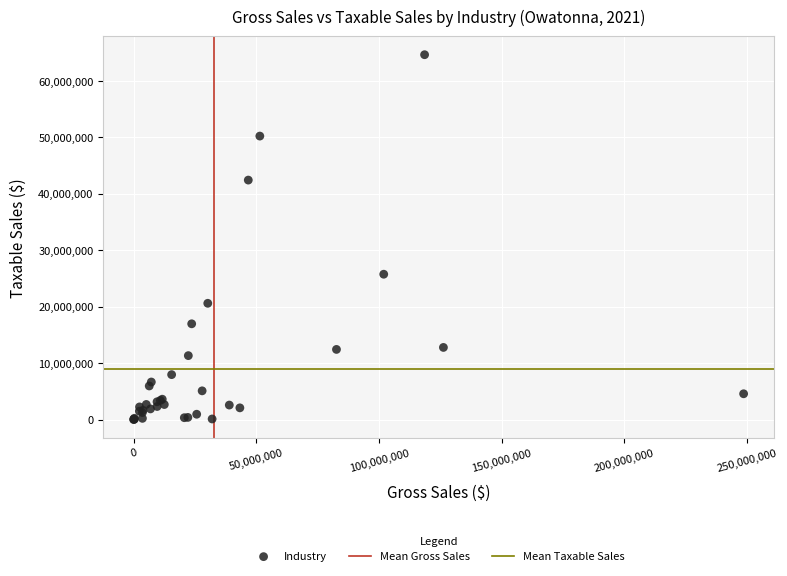

What Y value in the scatter plot is closest to 32331757?

25751826